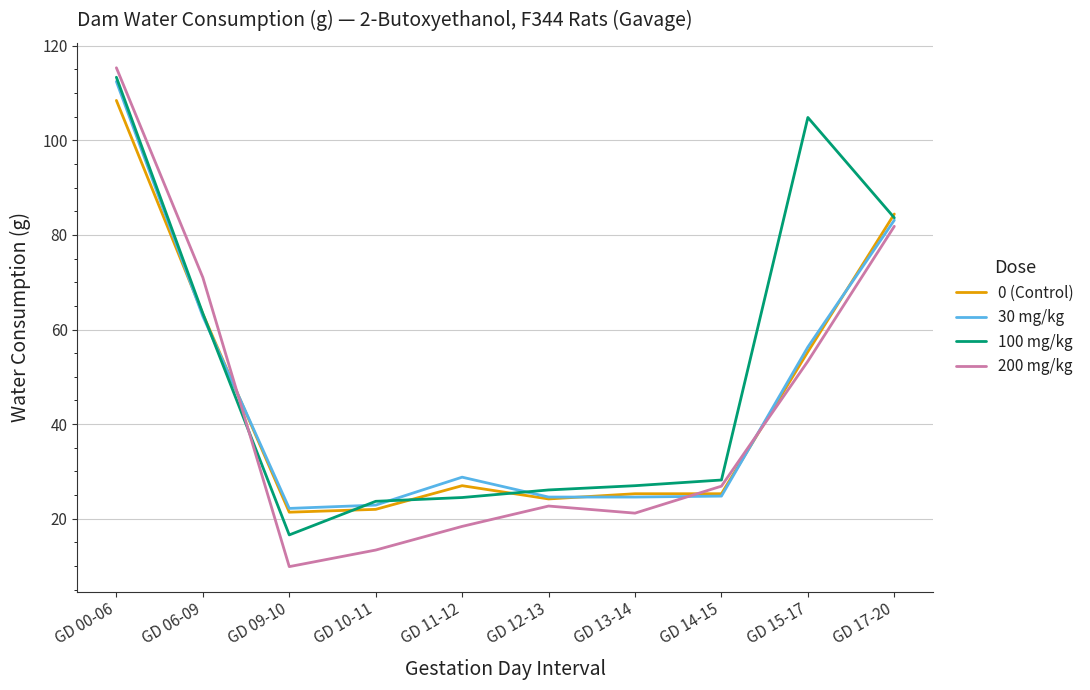

True or false: 0 (Control) and 100 mg/kg intersect in this chart.

True